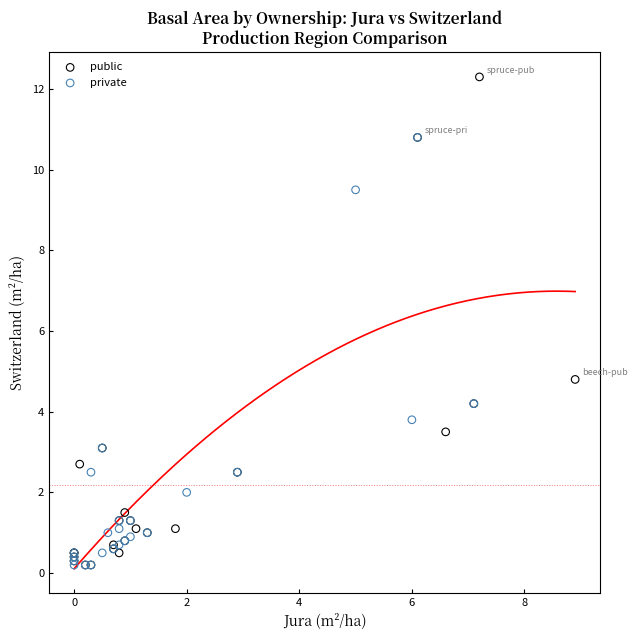

Which series has the largest Y range (max minus min)?

public